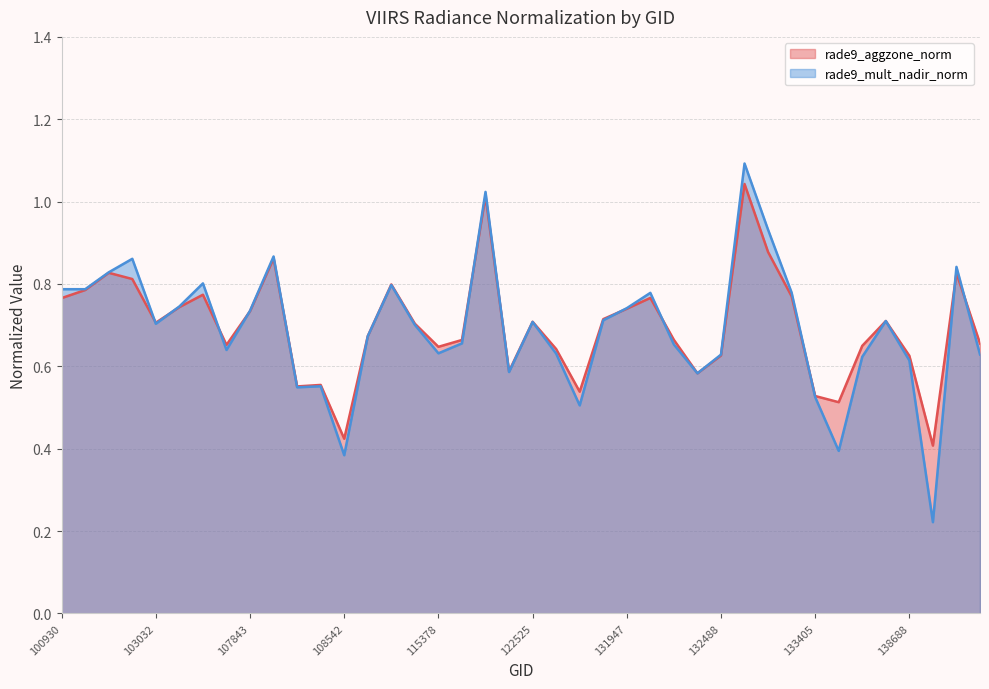

Where is rade9_aggzone_norm nearest to the value 0?

138702